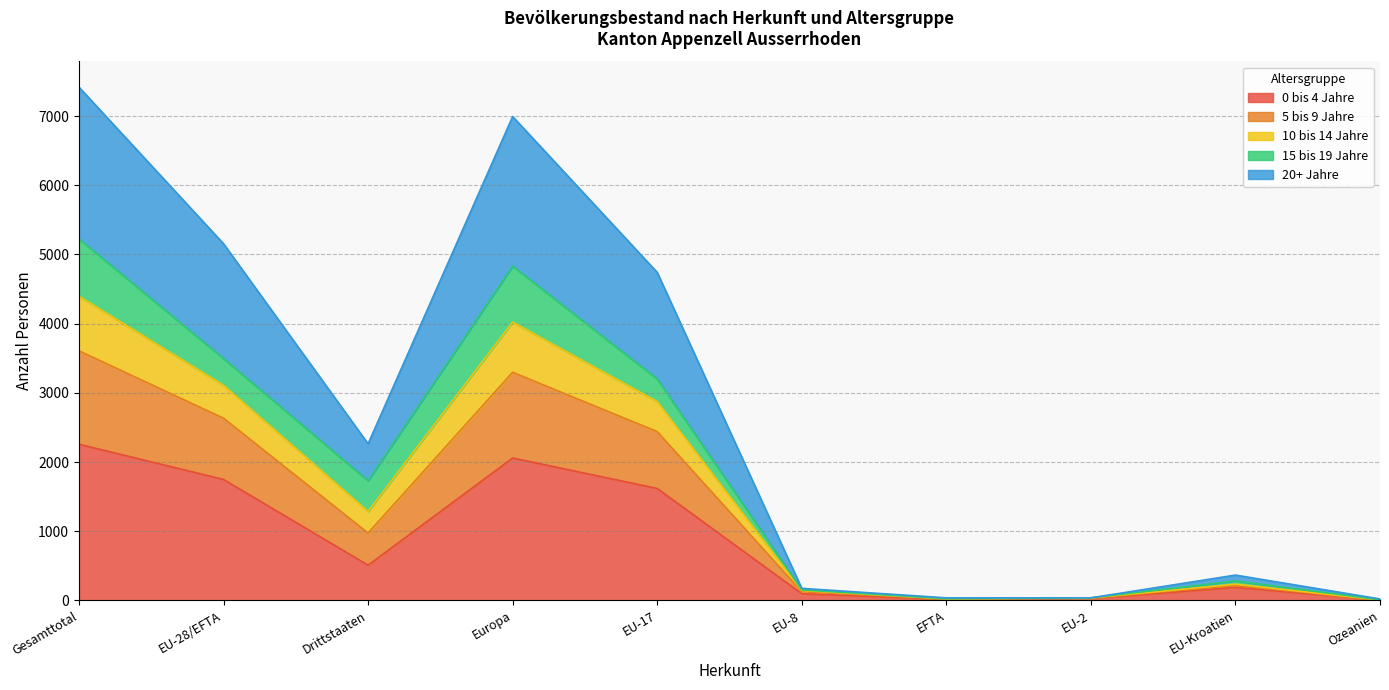

True or false: 10 bis 14 Jahre and 15 bis 19 Jahre cross at least once.

True